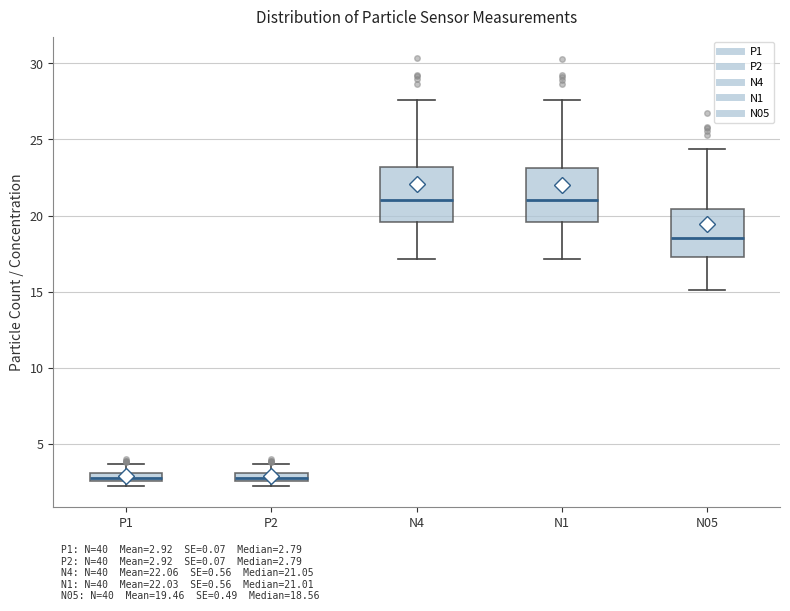

Where does the upper whisker of the box for N4 end on the y-axis? The values are not printed on the chart, so give them approximately, as read against the axis.

27.5